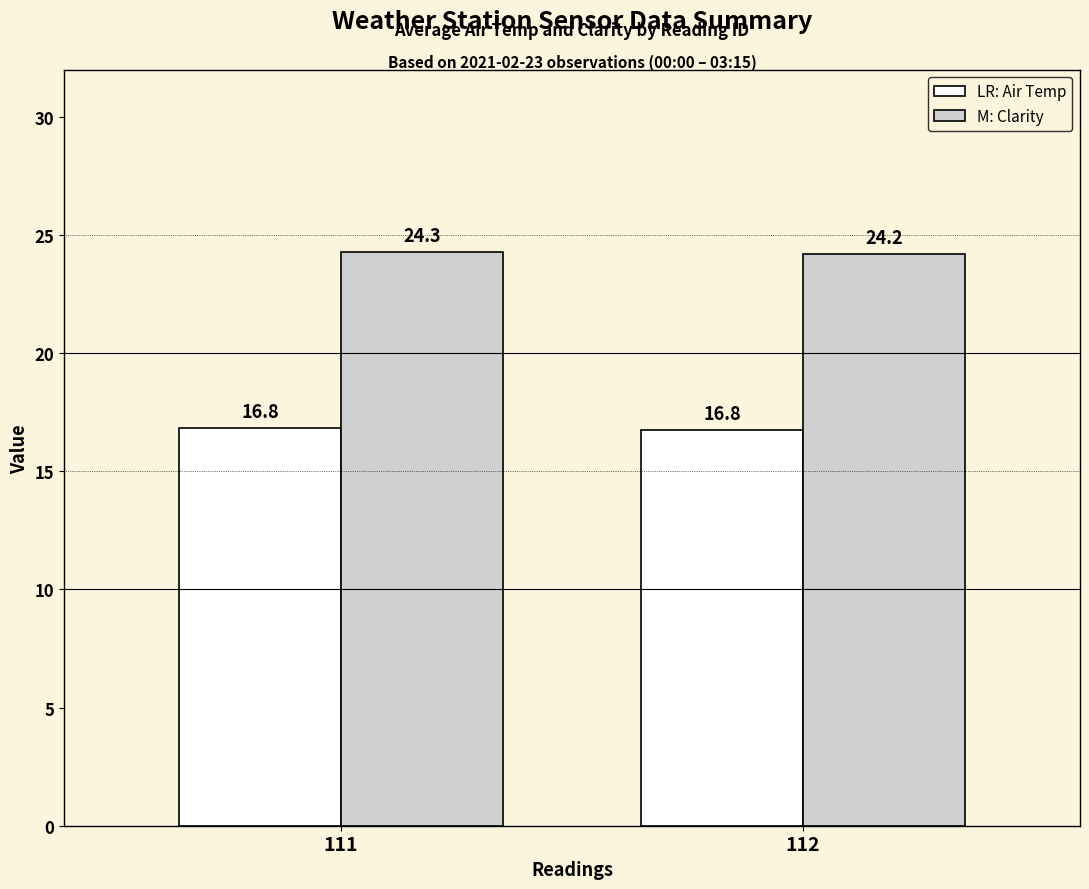

What is the spread (max minus min) of values at 112?

7.4